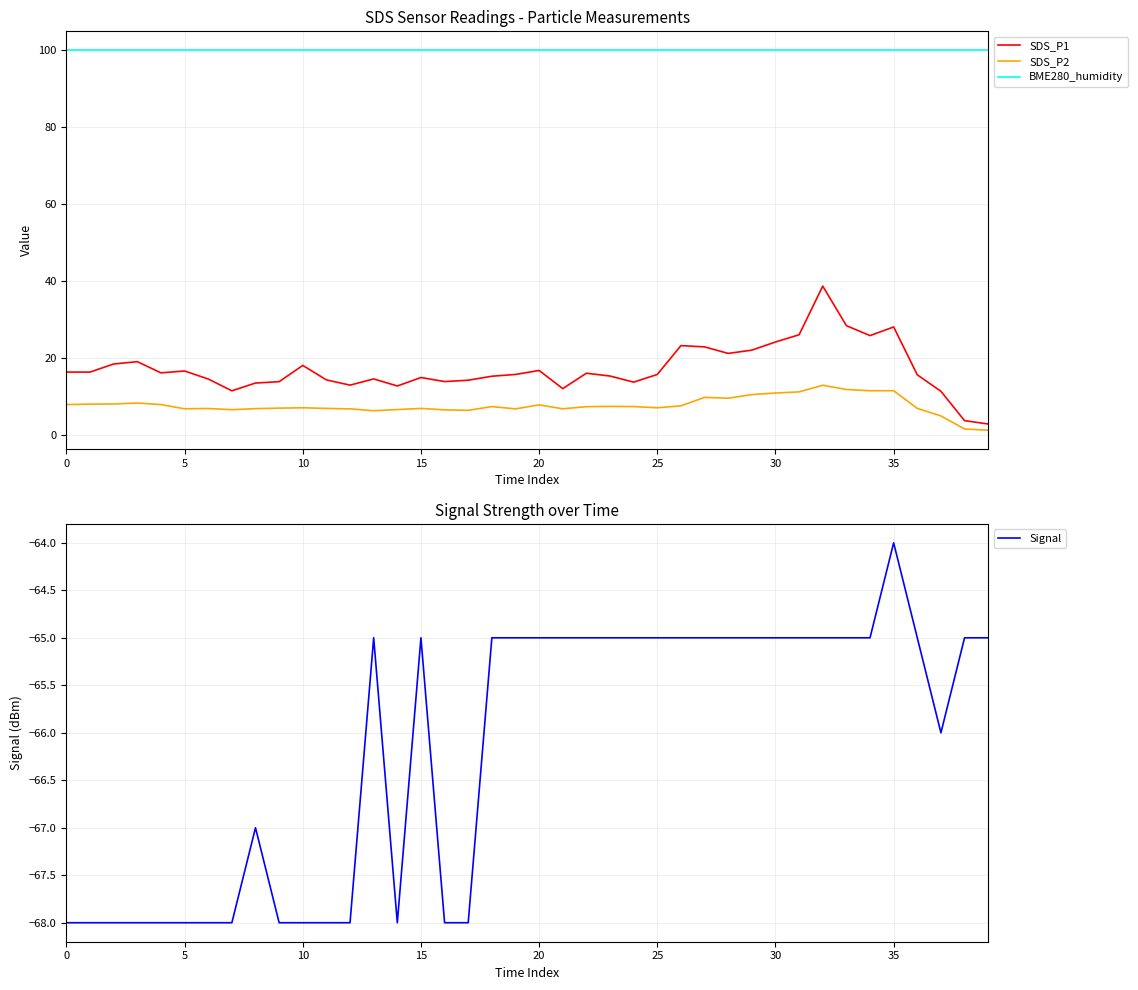

The BME280_humidity series shows 100.0 at 25. True or false?

True